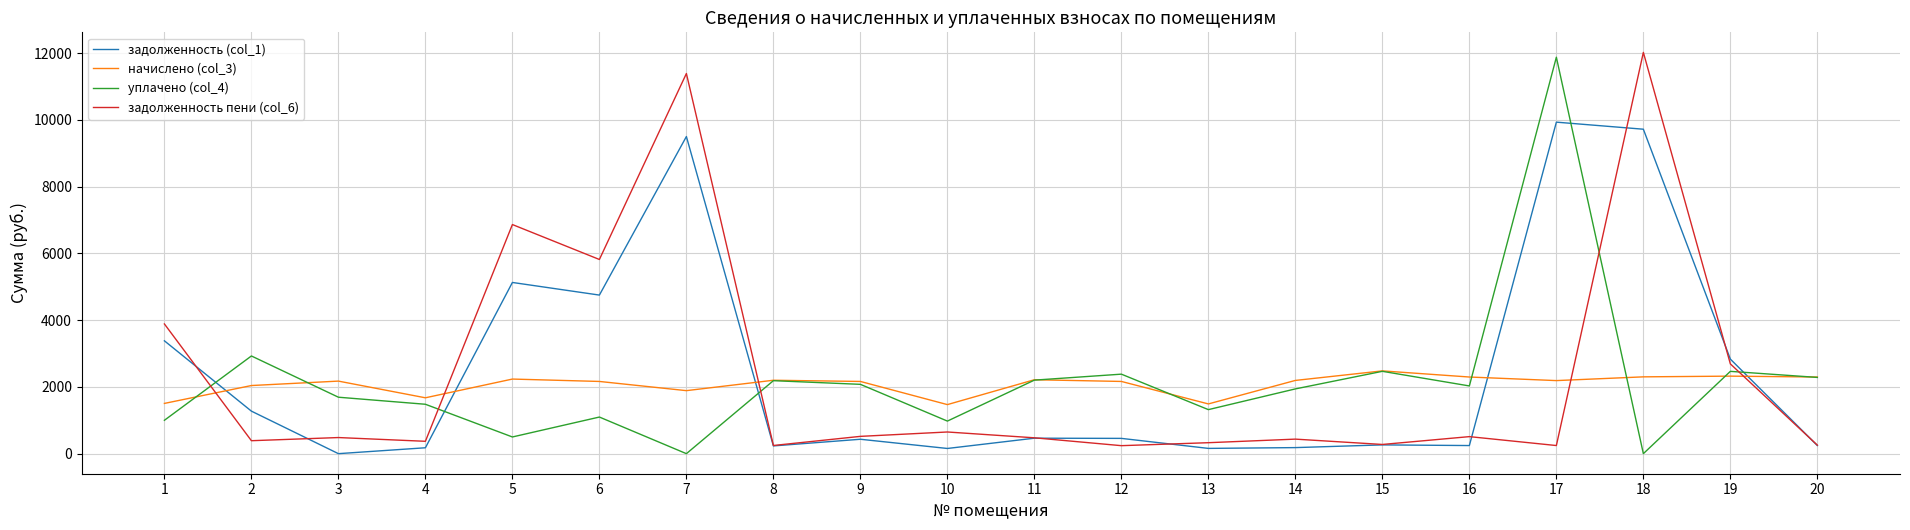

True or false: уплачено (col_4) and задолженность (col_1) intersect in this chart.

True